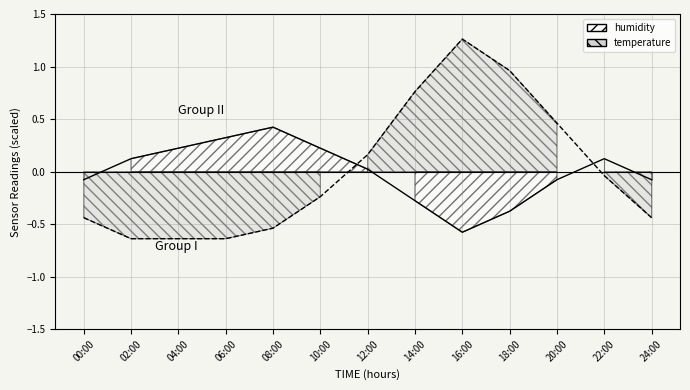

Reading left to right, list all the values displayed in this chart.

humidity: 00:00=-0.1	02:00=0.1	04:00=0.2	06:00=0.3	08:00=0.4	10:00=0.2	12:00=0.0	14:00=-0.3	16:00=-0.6	18:00=-0.4	20:00=-0.1	22:00=0.1	24:00=-0.1
temperature: 00:00=-0.4	02:00=-0.6	04:00=-0.6	06:00=-0.6	08:00=-0.5	10:00=-0.2	12:00=0.2	14:00=0.8	16:00=1.3	18:00=1.0	20:00=0.5	22:00=-0.0	24:00=-0.4